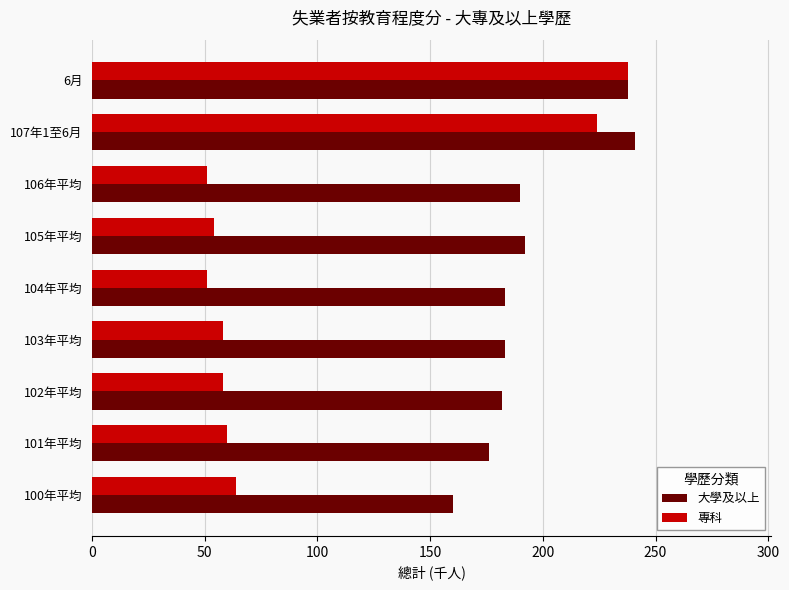

The value of 大學及以上 at 104年平均 is 83. True or false?

False